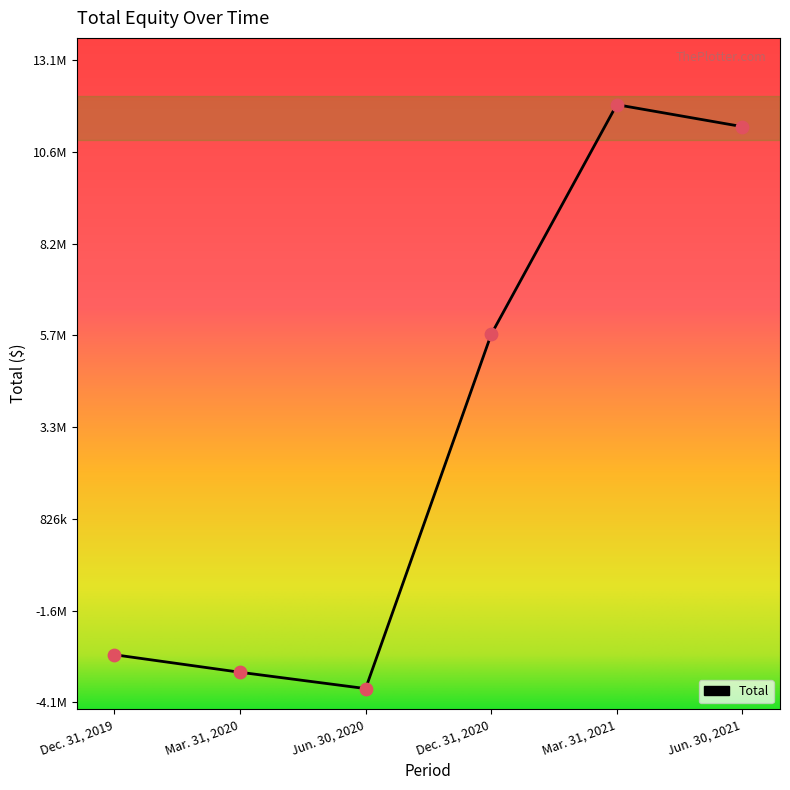

What is the change in value from Dec. 31, 2019 to Mar. 31, 2020?

-467611